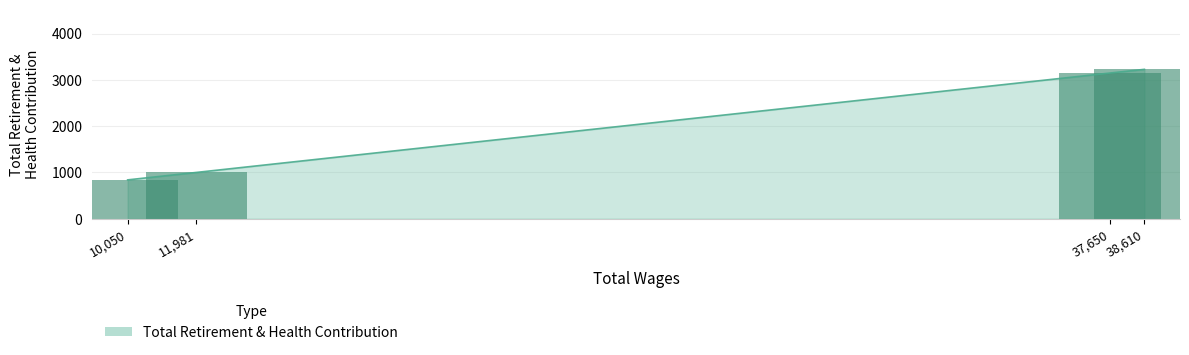

What is the maximum value shown in the chart?

3227